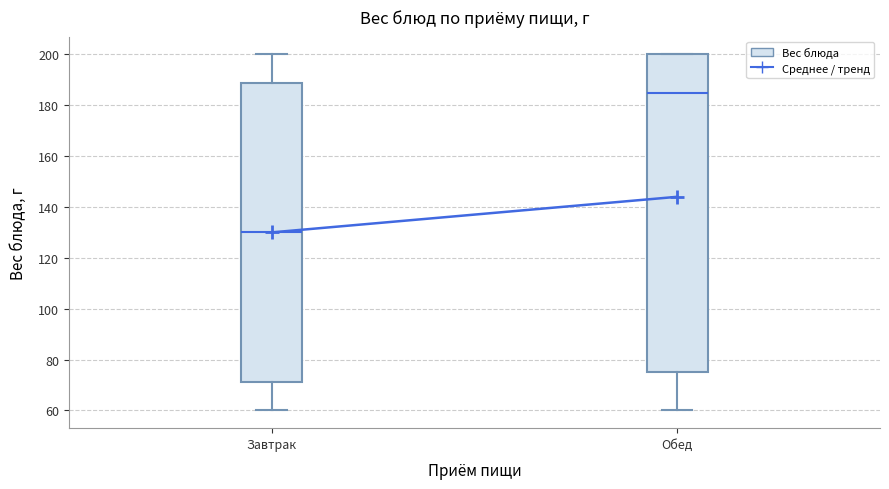

Reading left to right, transcribe this box plot: for each box, give where its median line is, the range the box spans, and where its two whiskers end, as read against the y-axis. The values are not printed on the chart, so give them approximately, as read against the axis.

Завтрак: median 130, box 72 to 188, whiskers 60 to 200
Обед: median 186, box 76 to 200, whiskers 60 to 200